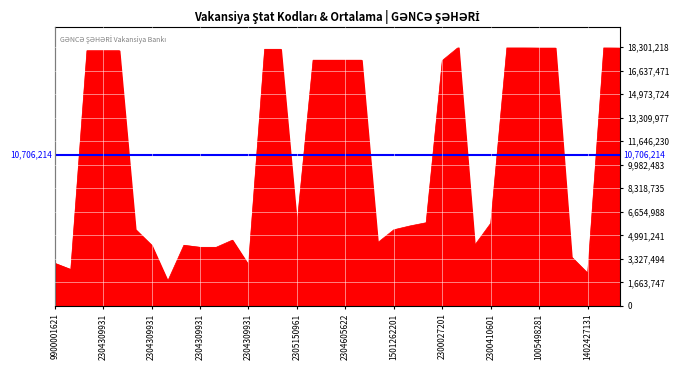

What is the difference between the second highest and second lowest values?

15990445